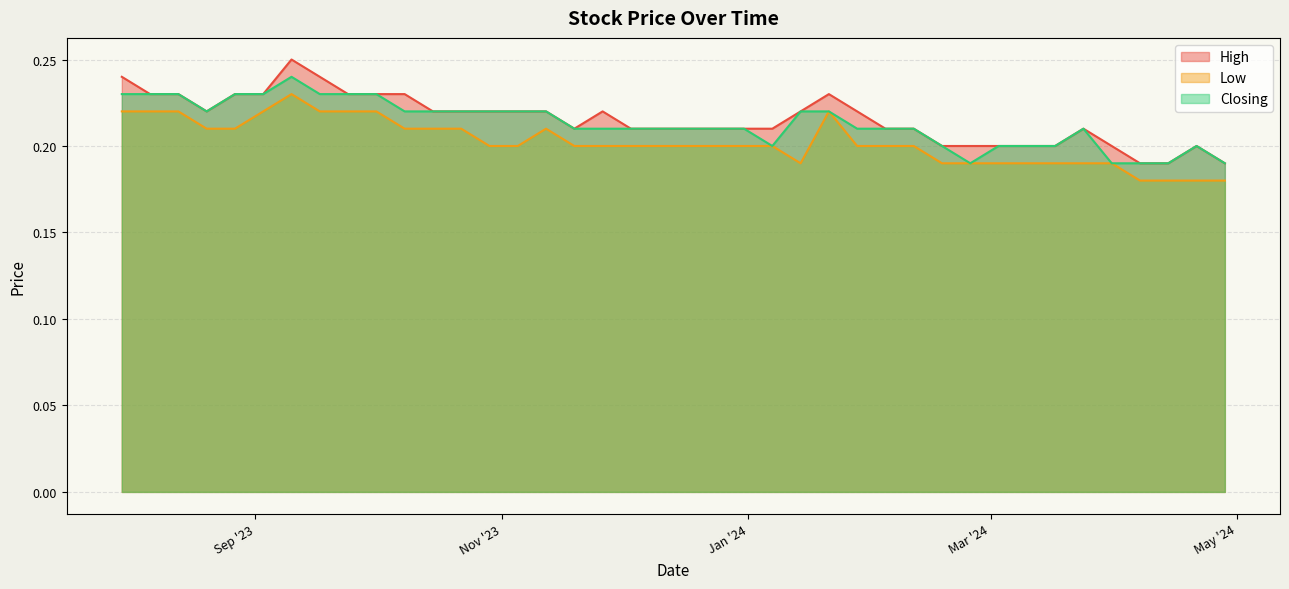

Which label corresponds to the smallest value in the chart?

28/04/2024